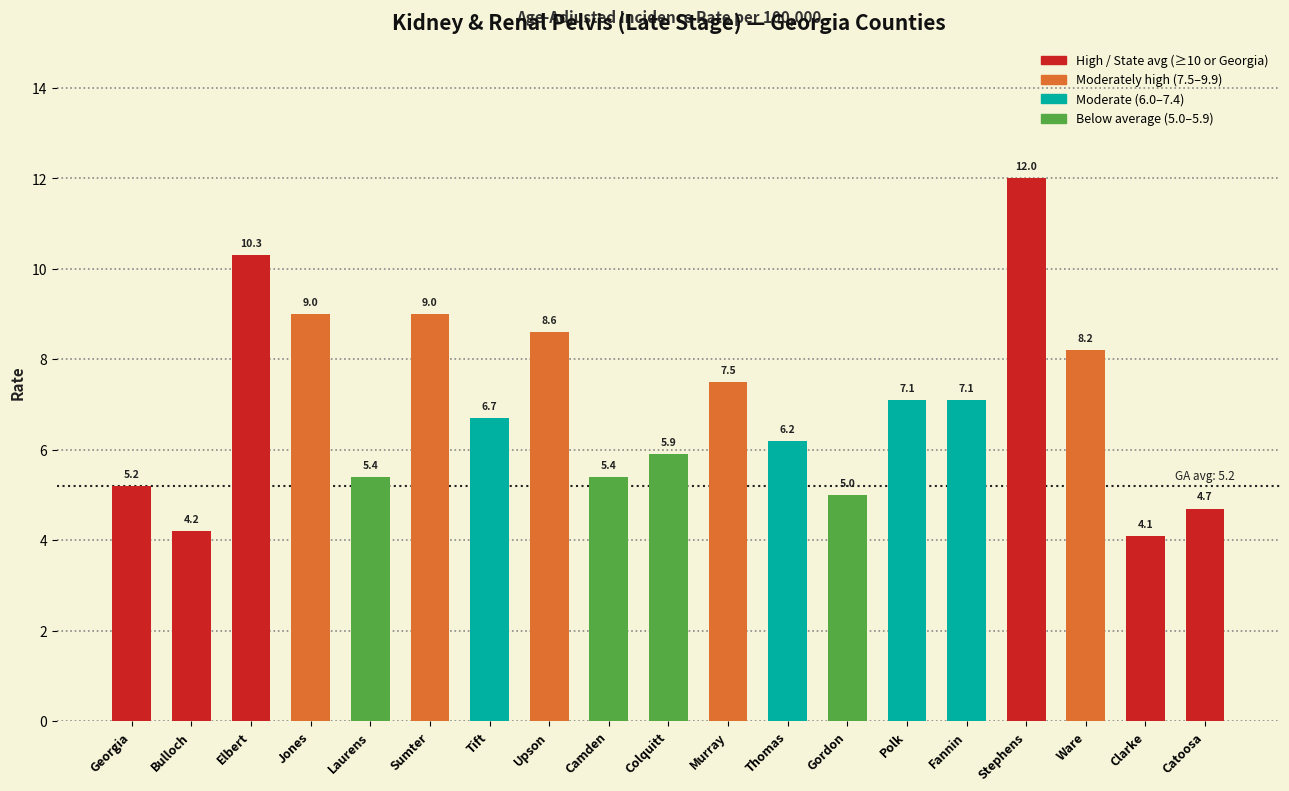

Approximately how many times larger is the value at Clarke compared to Colquitt?

0.7